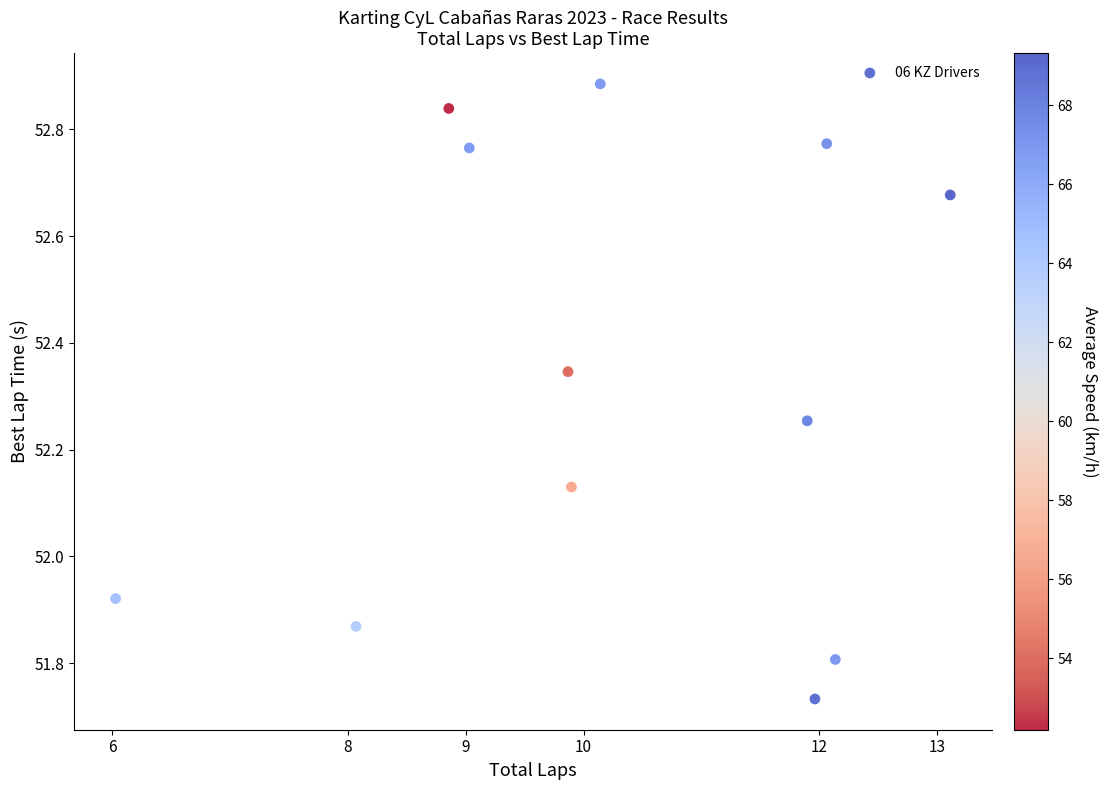

What is the range of Y values (max minus min)?

1.2